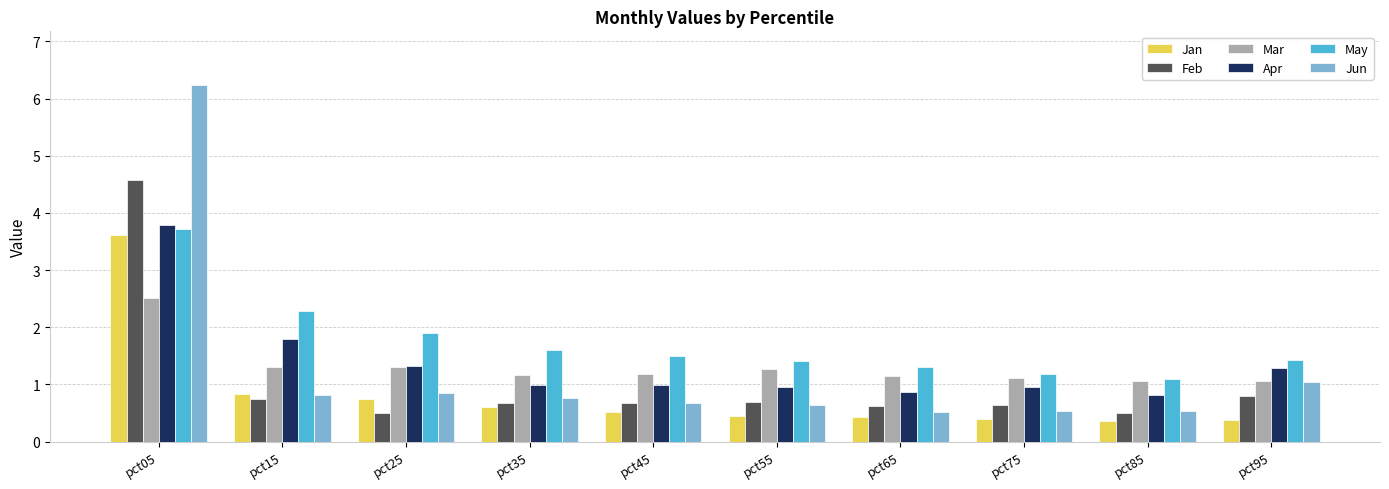

How many bars are there in total?

60